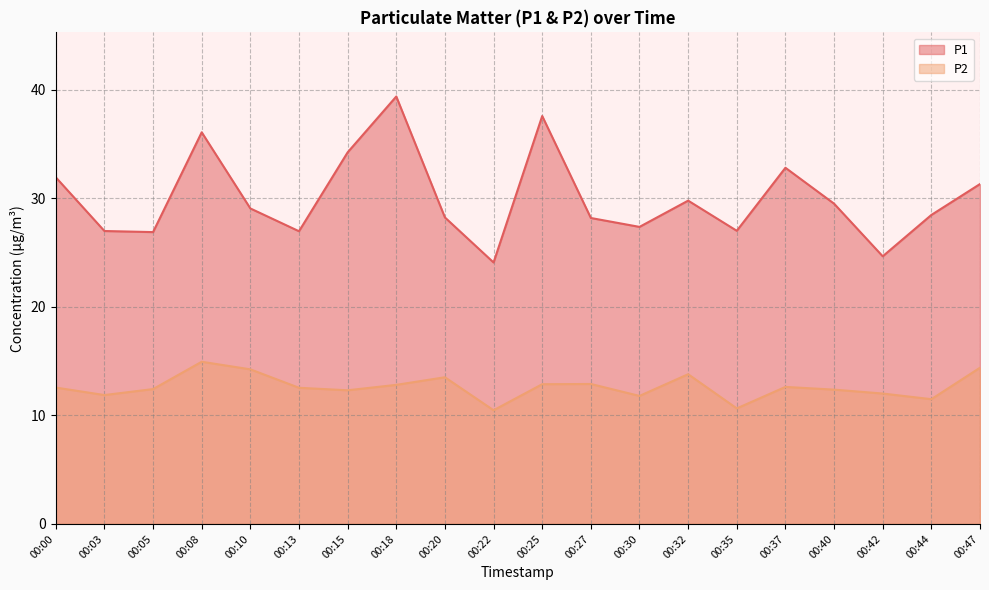

The P1 series shows 45.2 at 00:35. True or false?

False